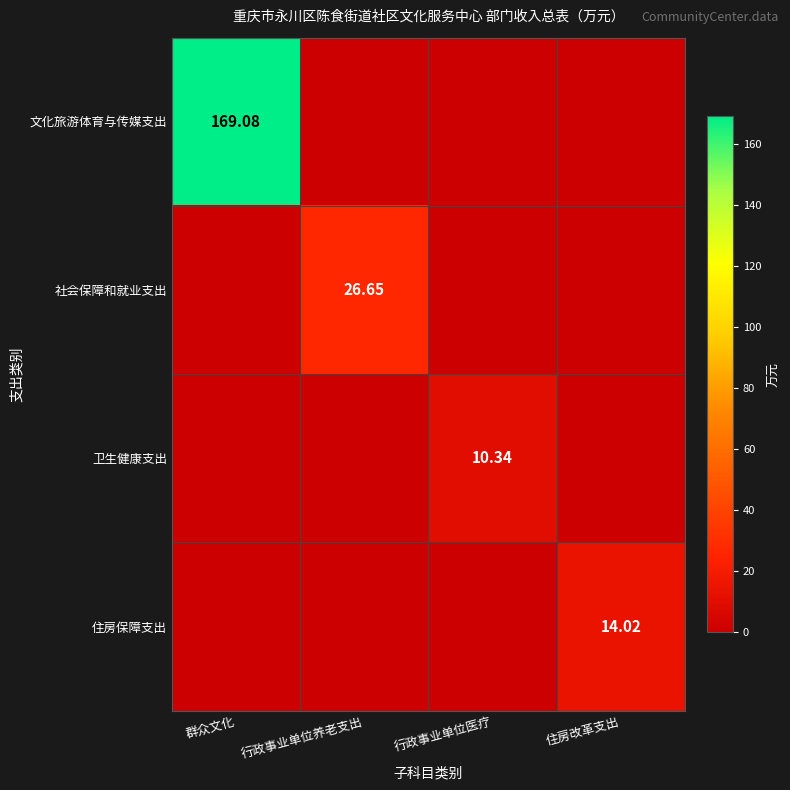

The value of 社会保障和就业支出 at 住房改革支出 is 0.0. True or false?

True